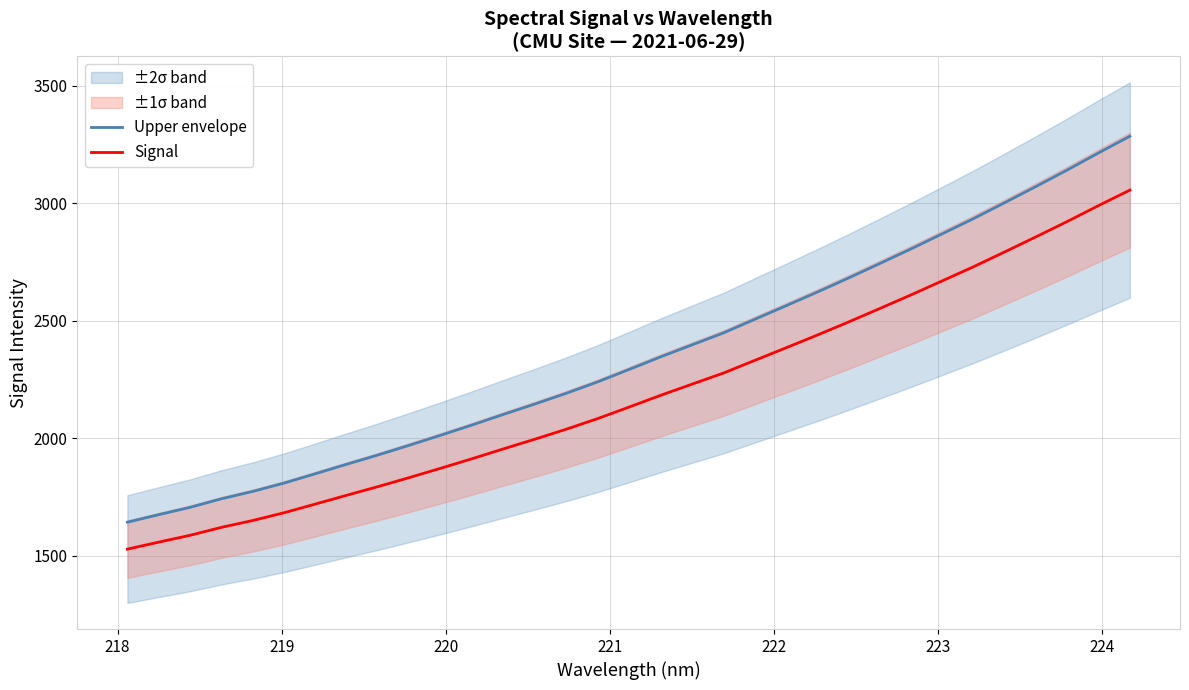

True or false: Upper envelope and Signal cross at least once.

False